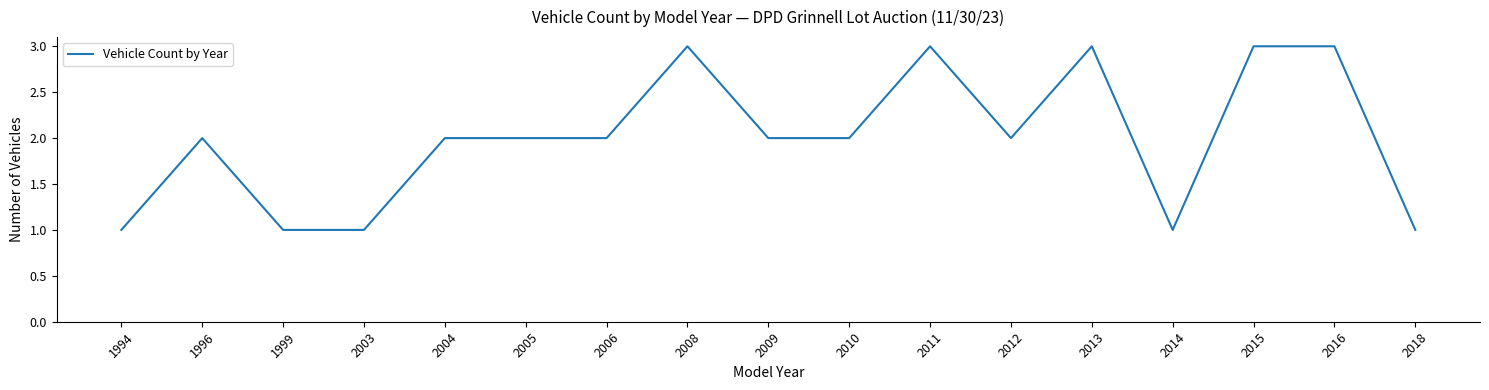

How many values are between 1 and 3?

17